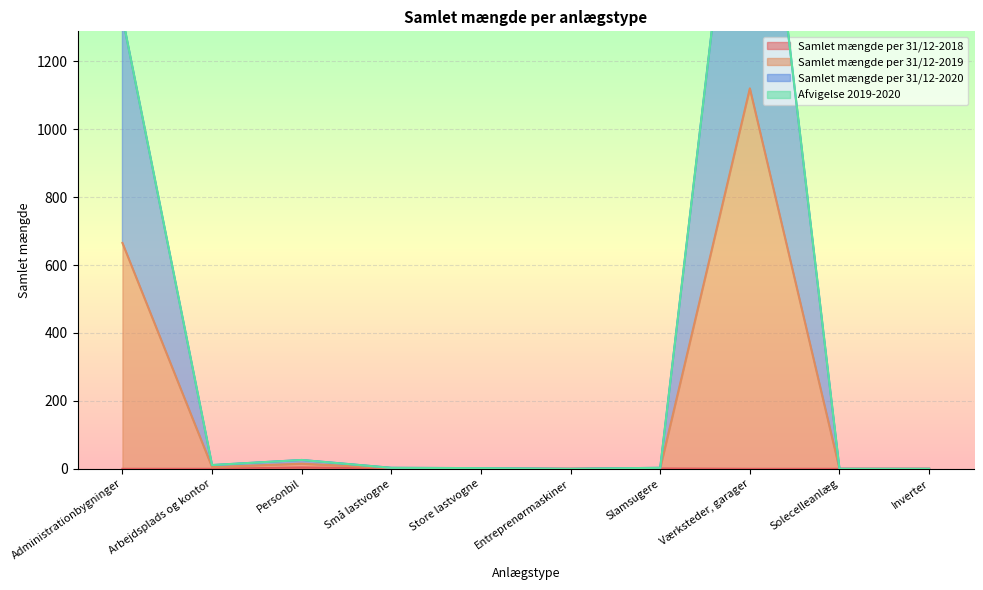

What is the label of the 7th point from the left?

Slamsugere